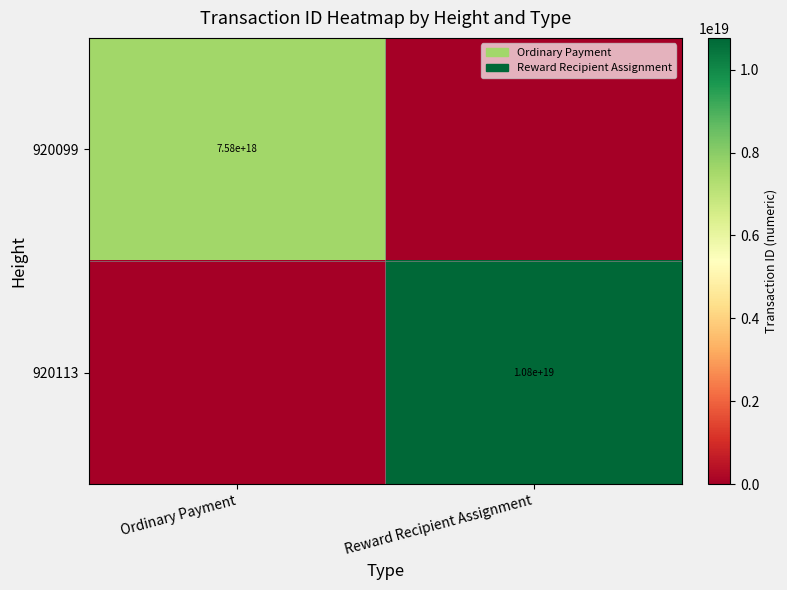

Which label corresponds to the smallest value in the chart?

Reward Recipient Assignment